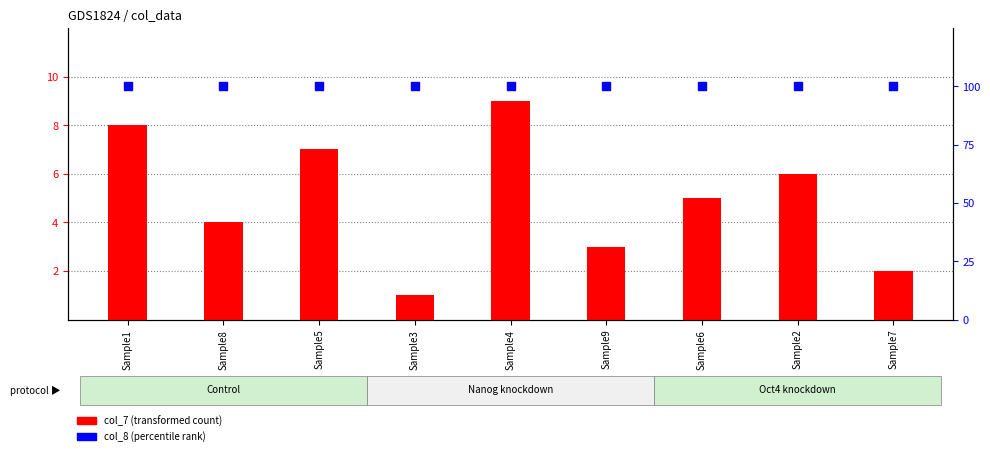

What are all the series names shown in the legend?

col_7 (transformed count), col_8 (percentile rank)